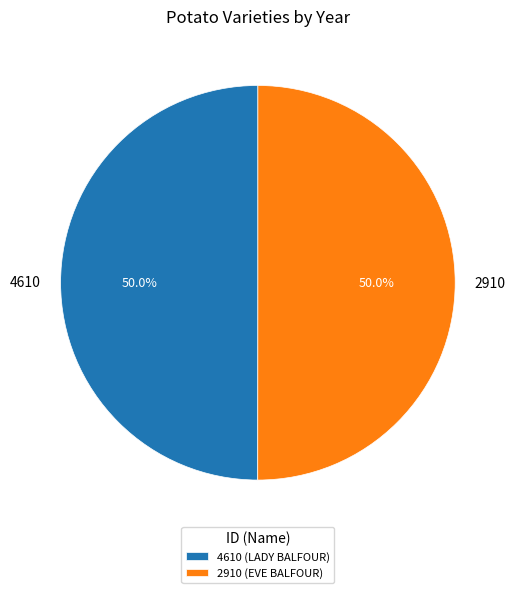

To the nearest percent, what is the combined percentage of 4610 and 2910?

100%